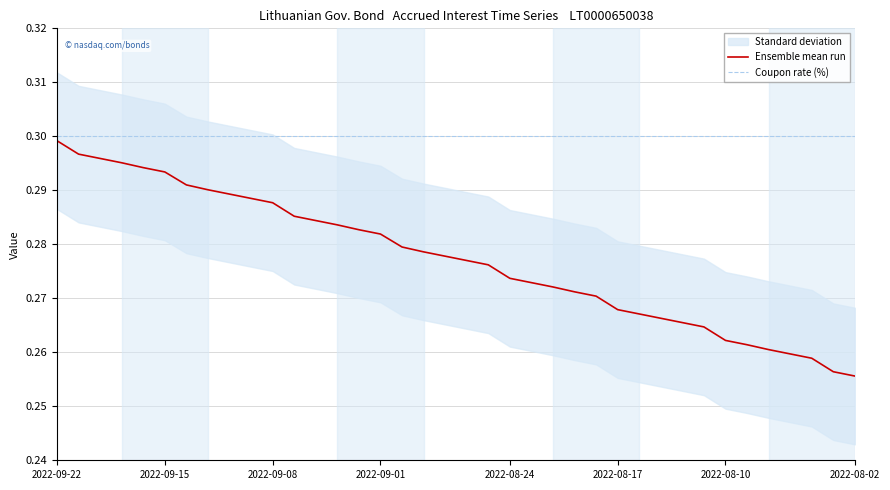

At which label does Ensemble mean run reach its peak?

2022-09-22